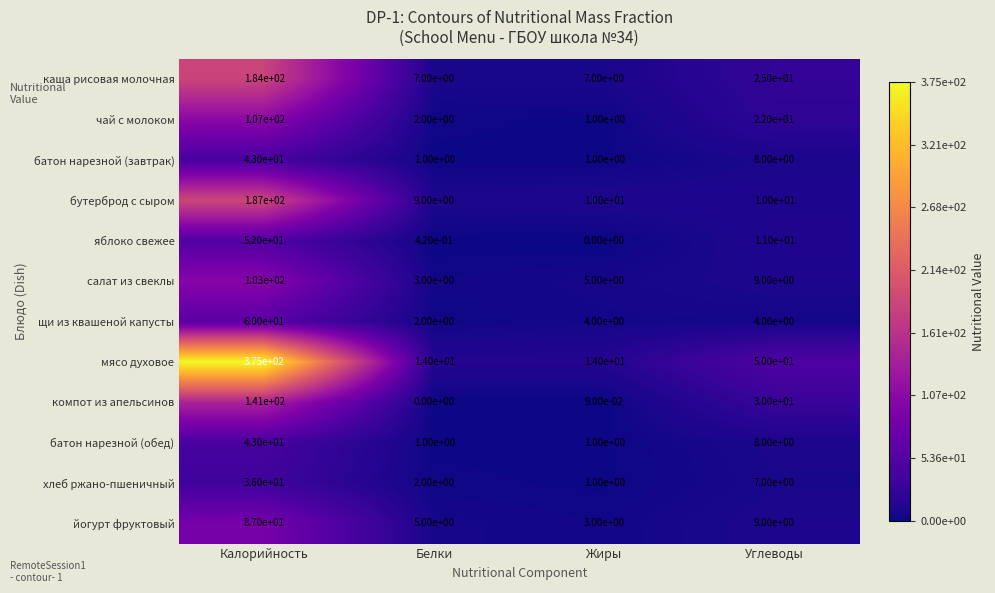

How many categories are shown in the chart?

4